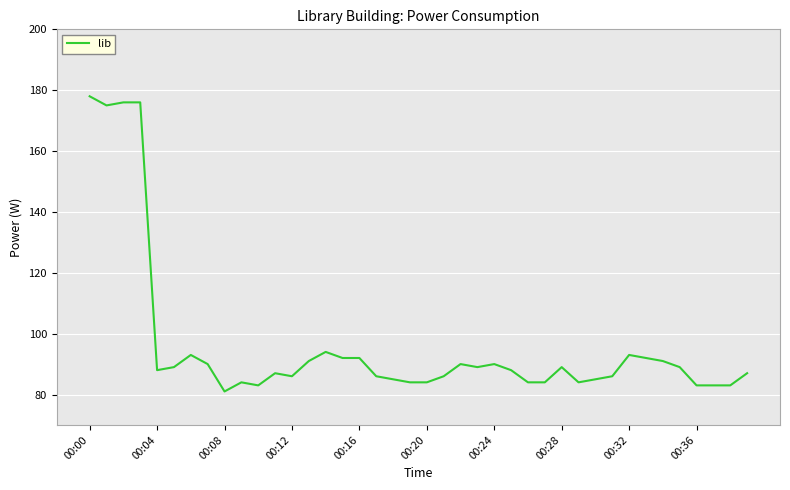

What is the difference between the maximum and minimum values?

97